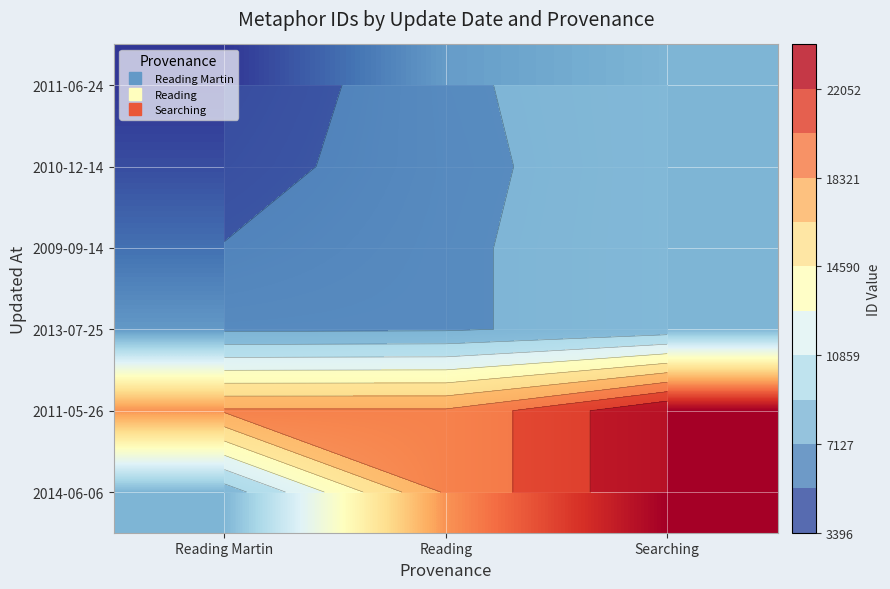

At Reading, list the series in order from smallest to largest.

2010-12-14, 2011-06-24, 2009-09-14, 2013-07-25, 2011-05-26, 2014-06-06